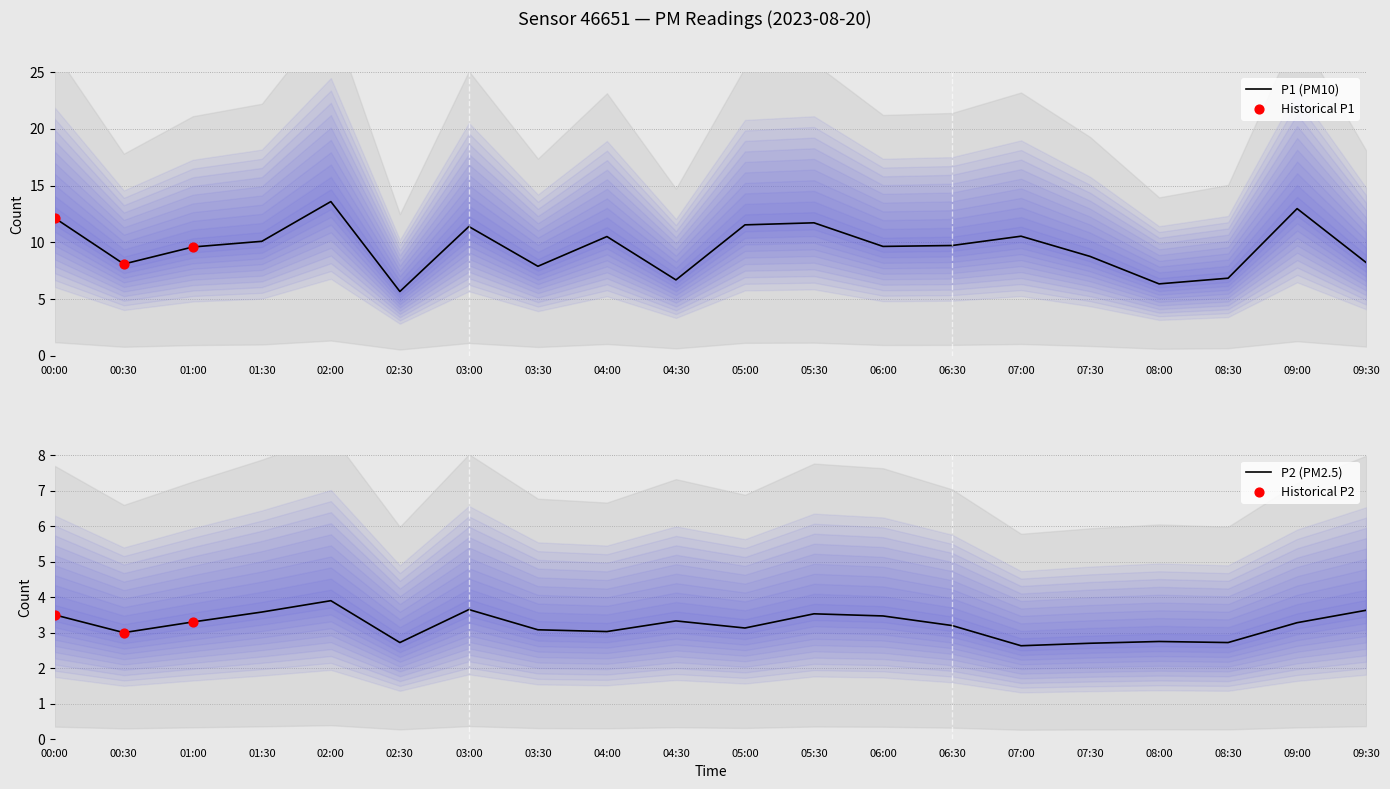

Which series has the largest Y range (max minus min)?

P1